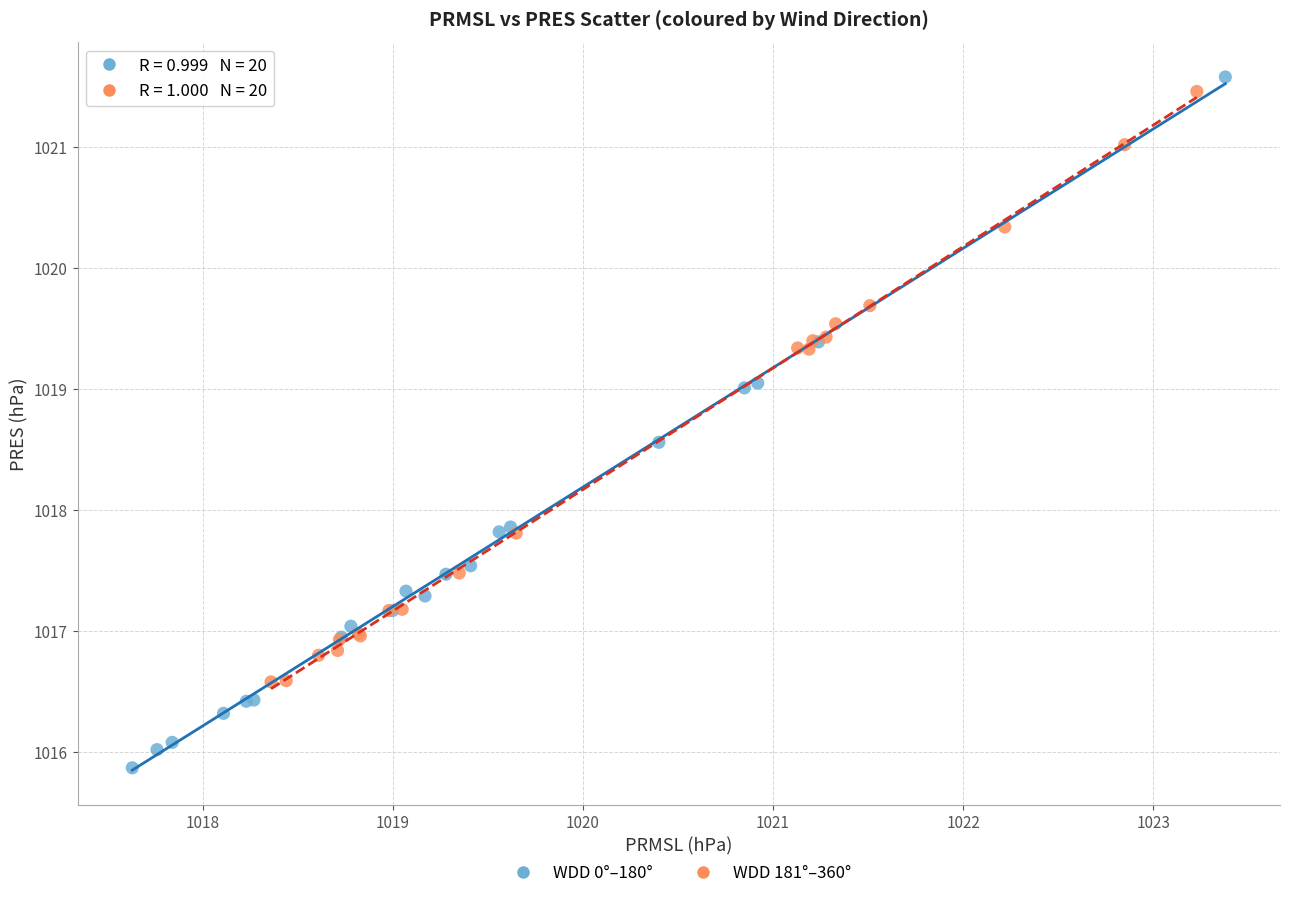

What are all the series names shown in the legend?

WDD 0°–180°, WDD 181°–360°